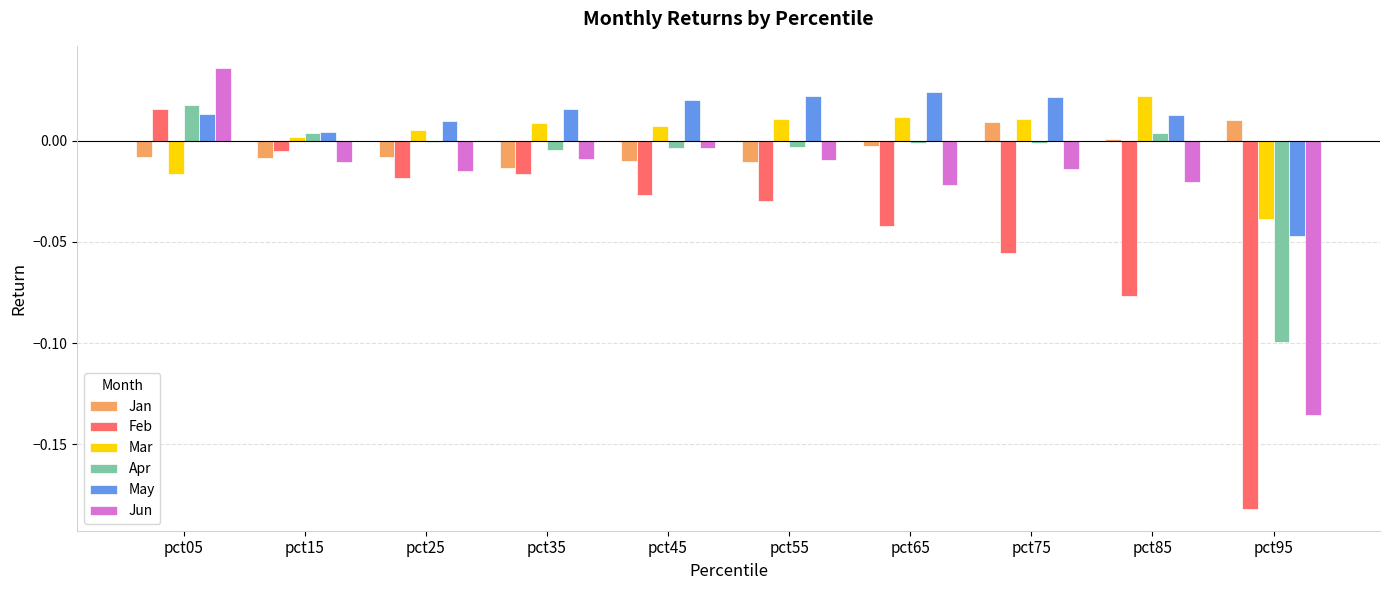

Which series has the widest spread of values?

Feb